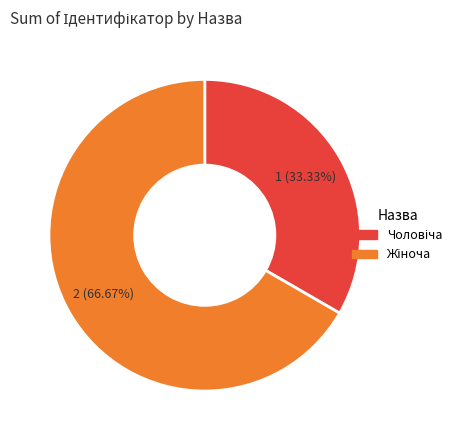

Is there a majority slice in this chart?

Yes